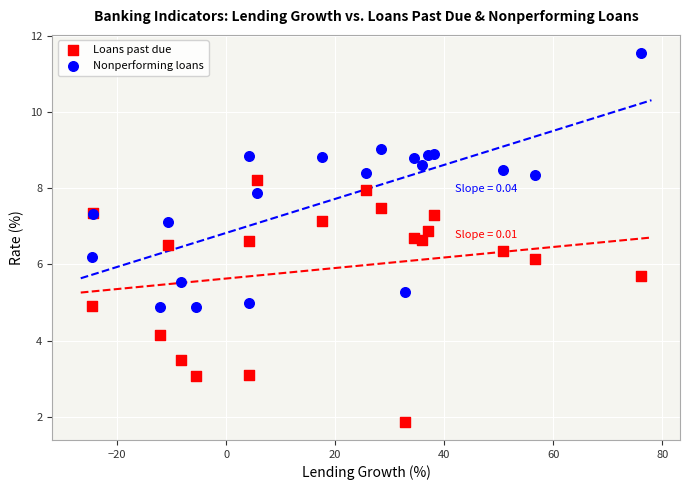

Which series contains the highest Y value?

Nonperforming loans